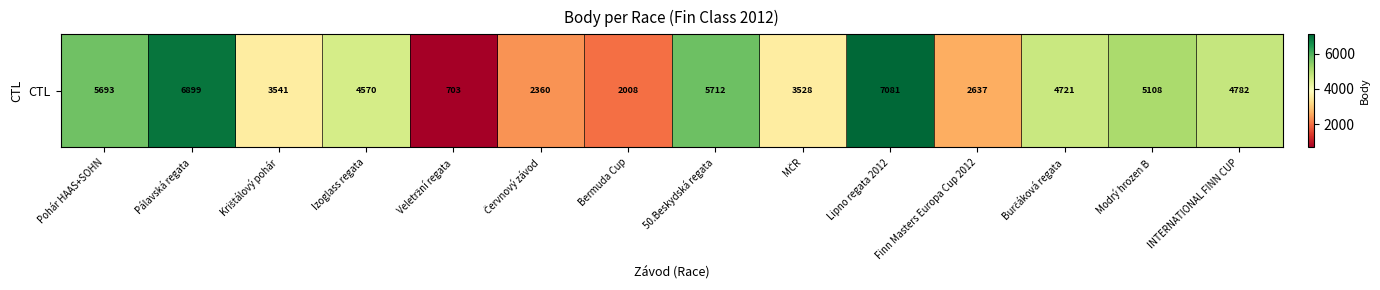

What is the difference between the values at Lipno regata 2012 and Finn Masters Europa Cup 2012?

4444